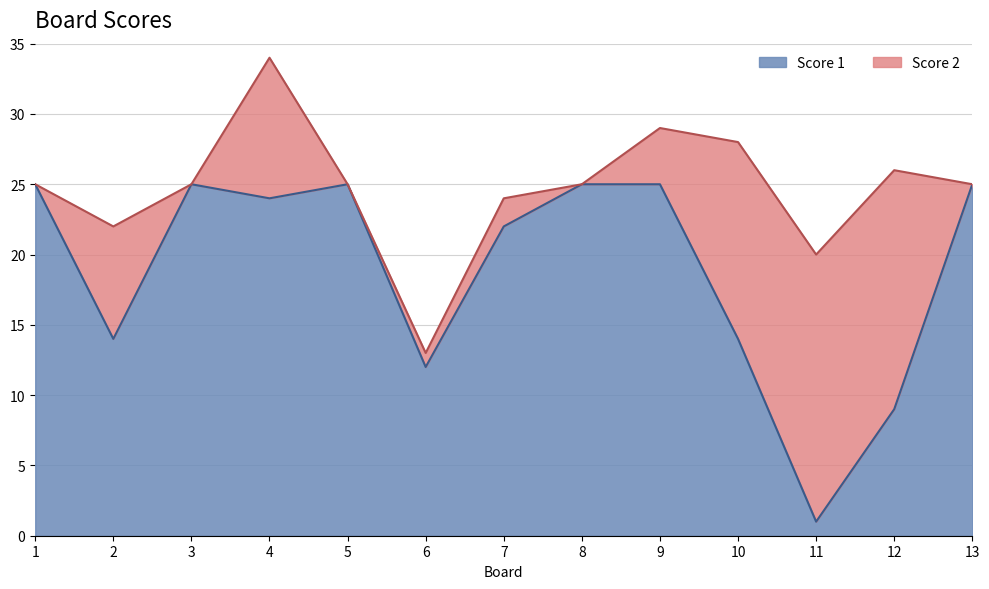

The value at 13 is 25. True or false?

True